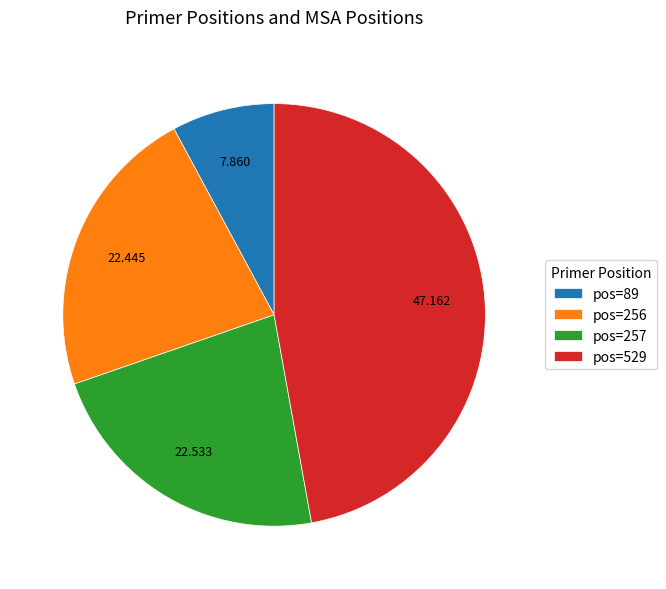

Count the number of slices in the pie.

4